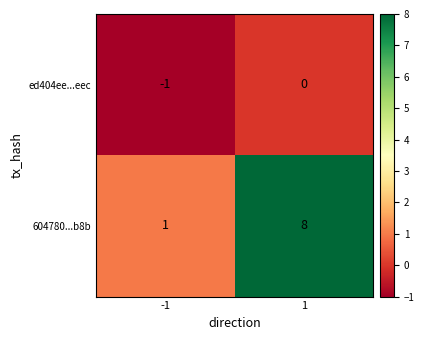

What is the total value across all series at 1?

8